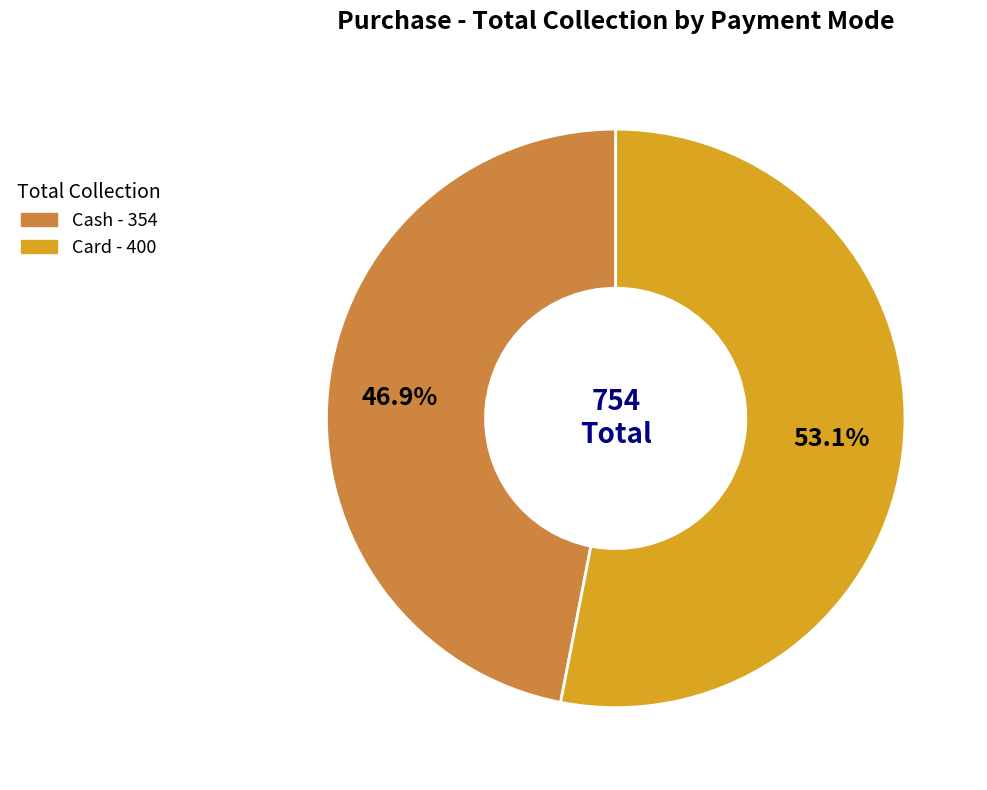

Between Card and Cash, which is larger?

Card